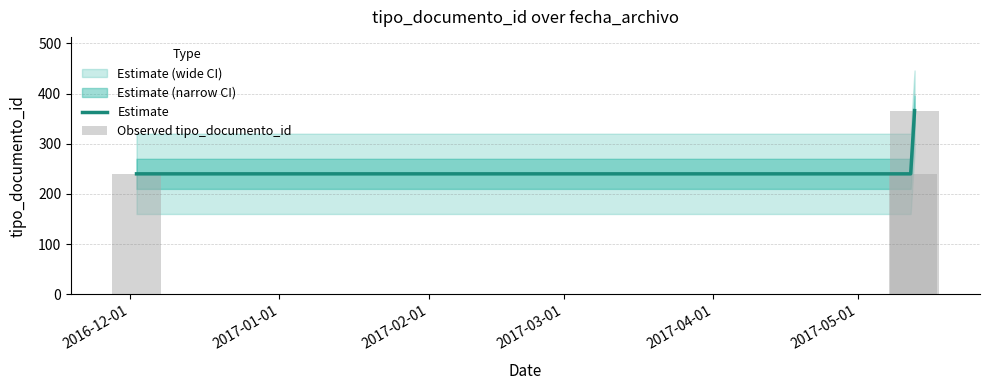

Reading right to left, what are all the values shown in this chart?

2017-05-12=366	2017-05-12=240	2016-12-02=240